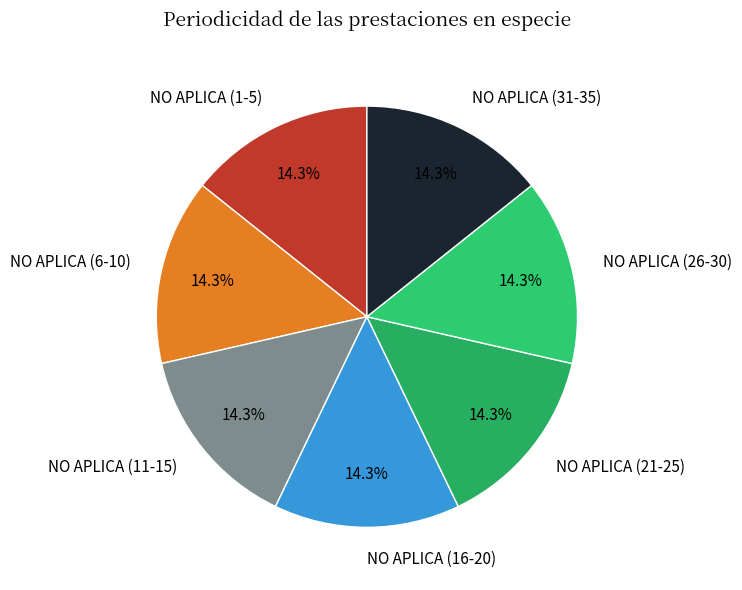

Does NO APLICA (16-20) account for over 50% of the chart?

No